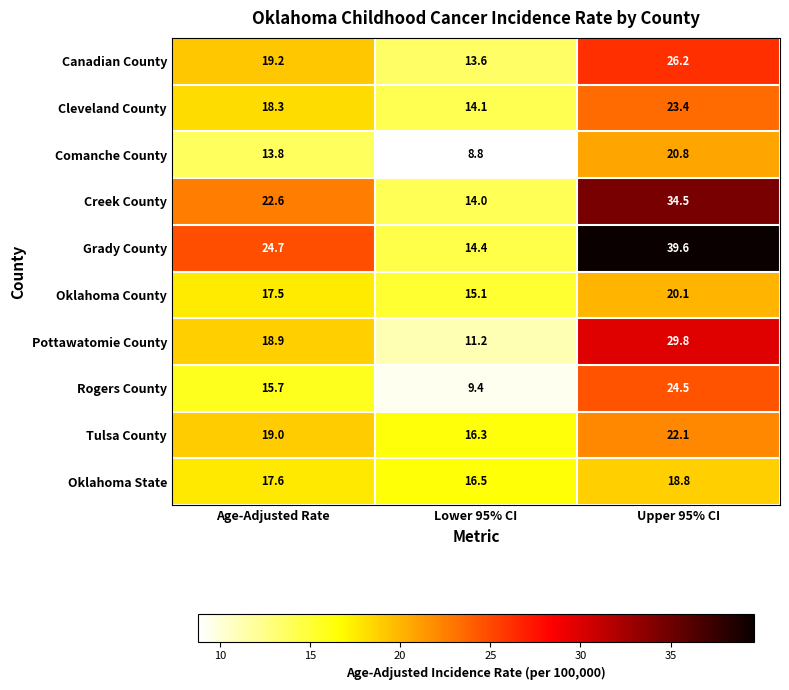

What is the greatest value displayed?

39.6